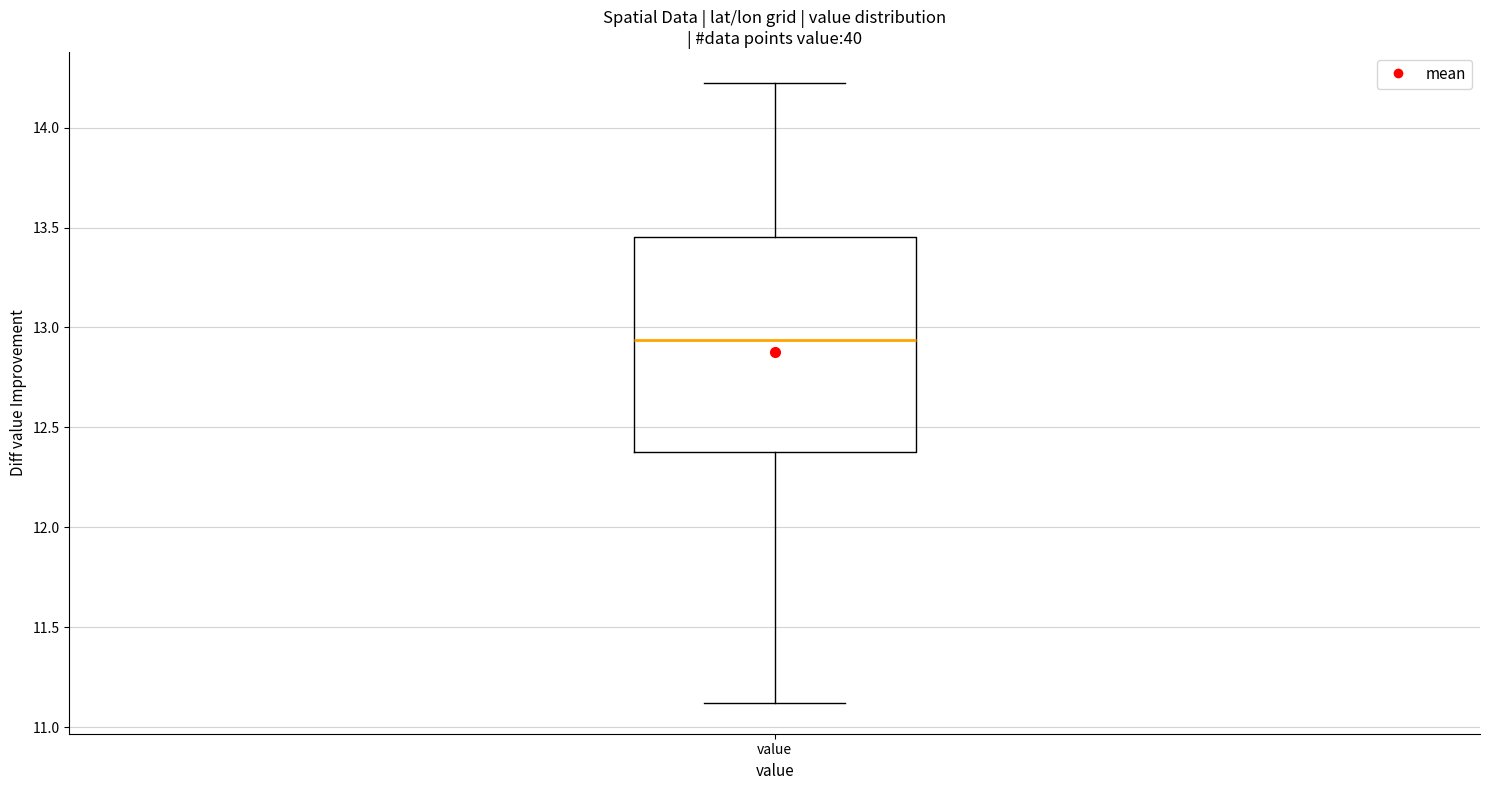

Where does the lower whisker of the box for value end on the y-axis? The values are not printed on the chart, so give them approximately, as read against the axis.

11.10